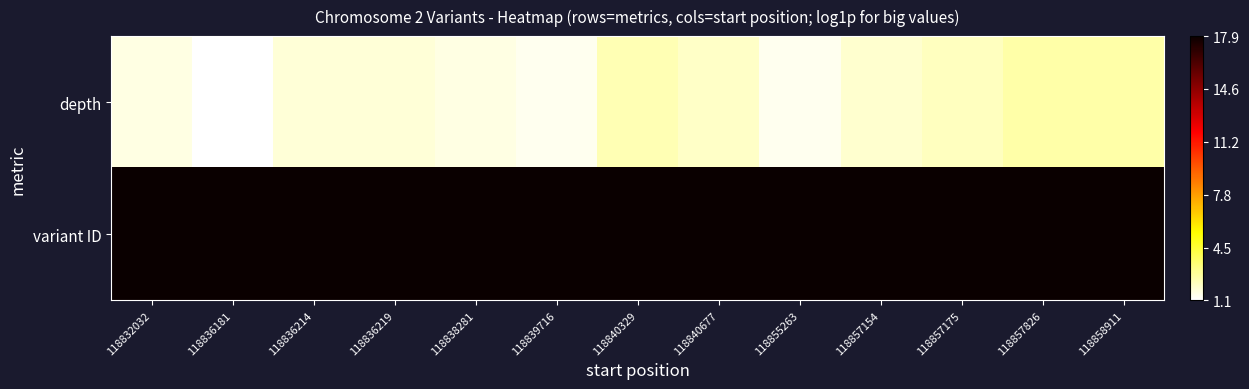

Which series has the largest range (max minus min)?

depth